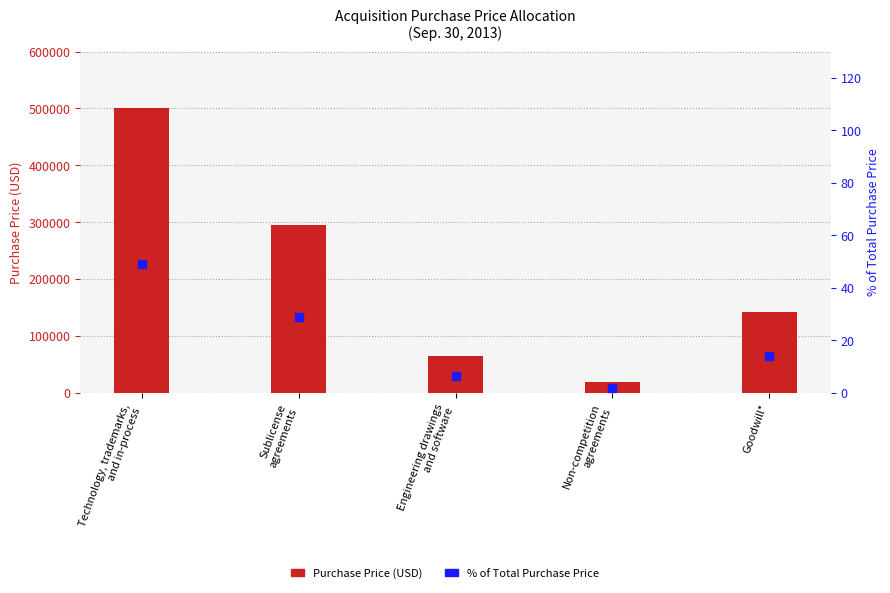

Which series contains the highest Y value?

Purchase Price (USD)